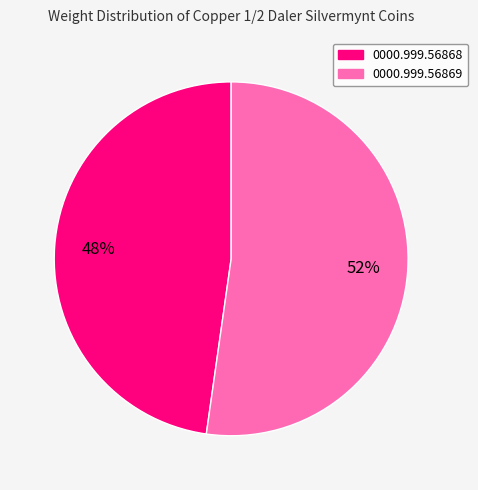

Which slice is the largest?

0000.999.56869